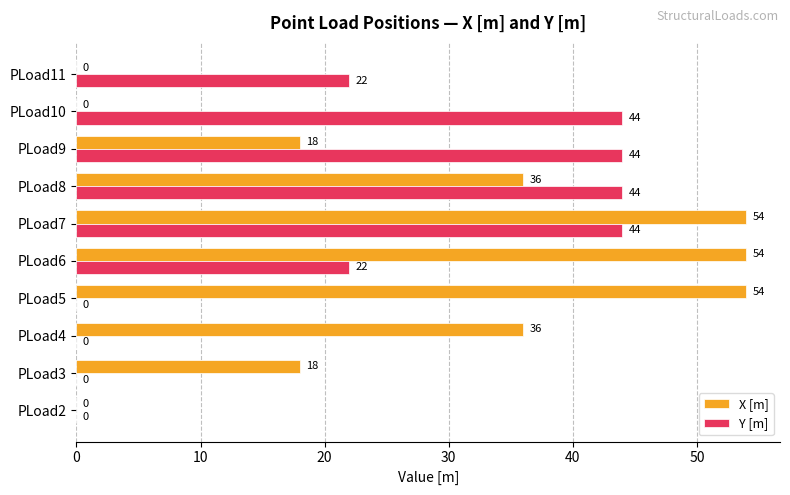

How many positive values does the X [m] series have?

7